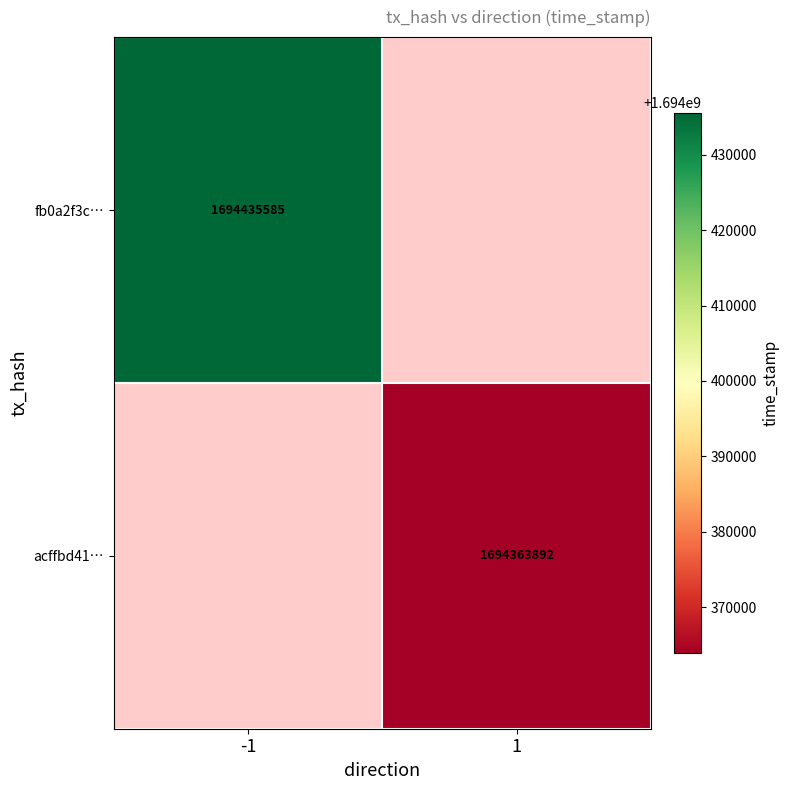

The value of acffbd41… at 1 is 2830054809. True or false?

False